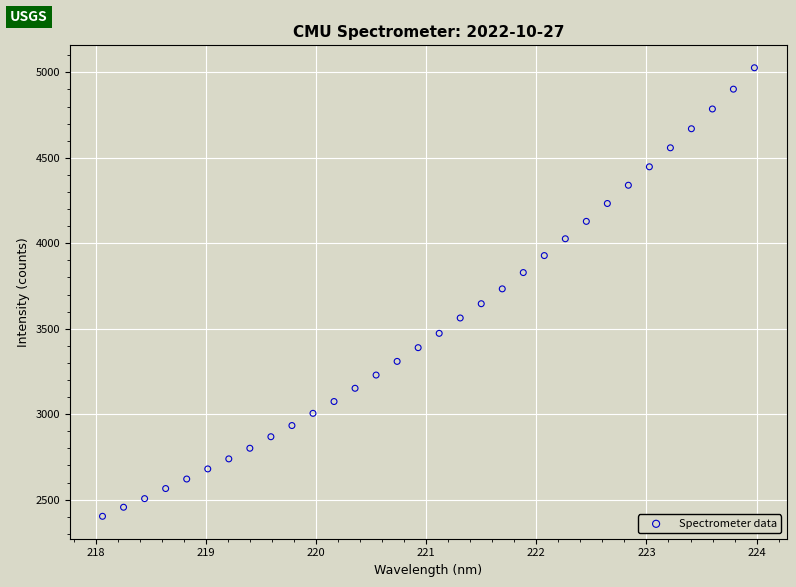

What is the range of Y values (max minus min)?

2624.4